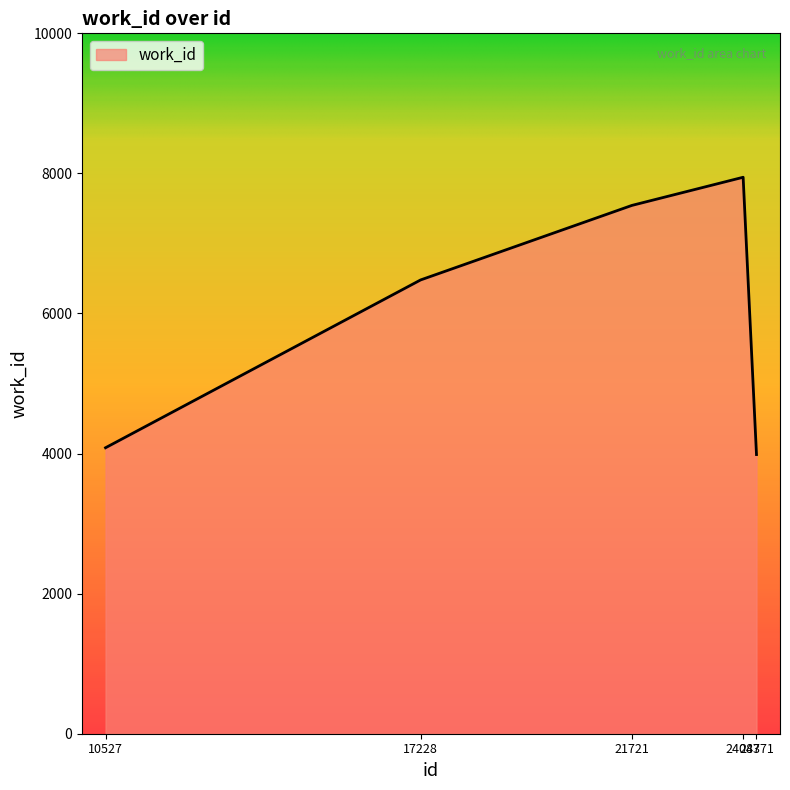

What is the difference between the second highest and minimum values?

3557